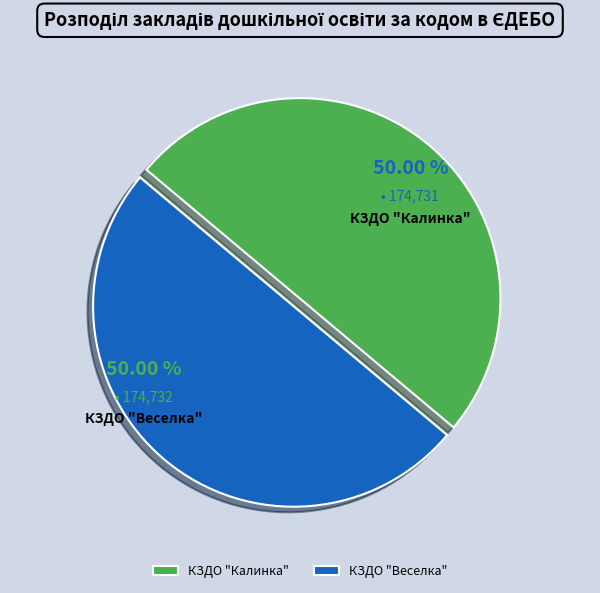

How many slices are in this pie chart?

2